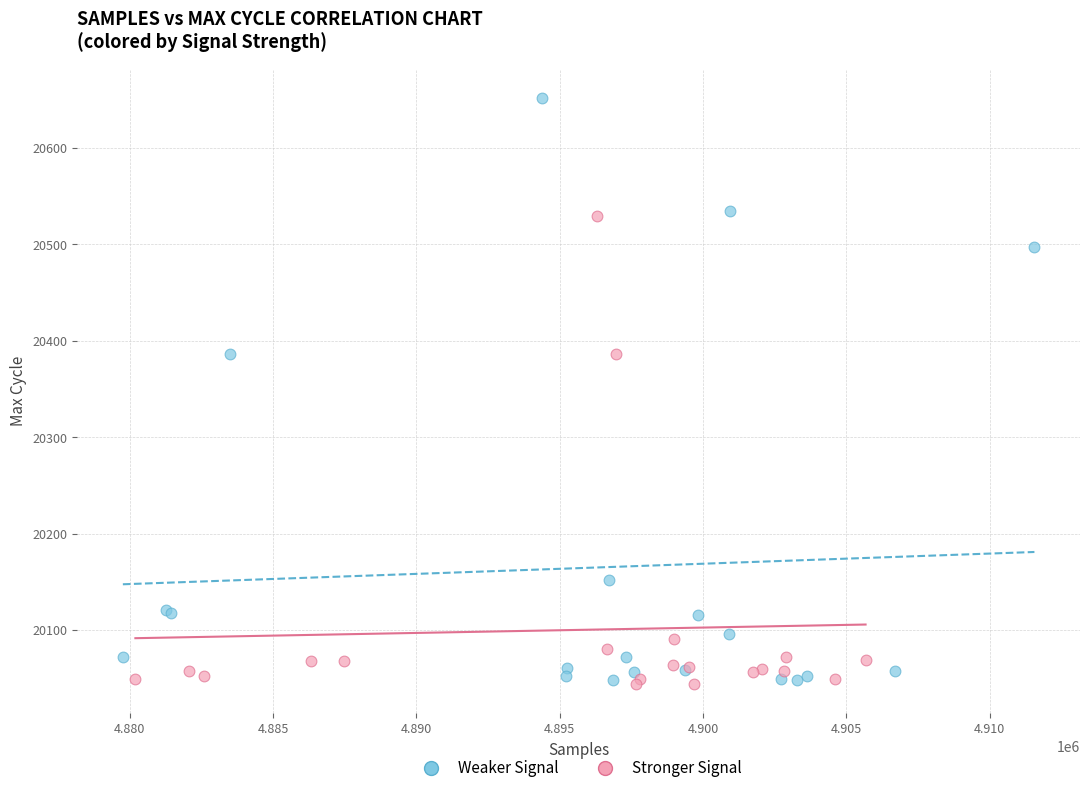

Which series contains the highest Y value?

Weaker Signal